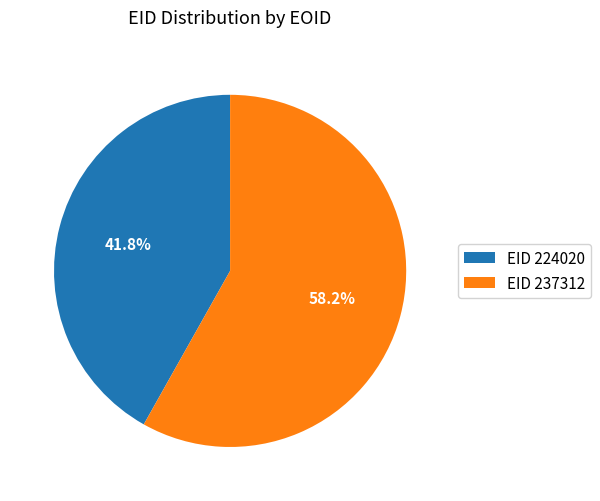

Is the sum of EID 224020 and EID 237312 greater than half?

Yes